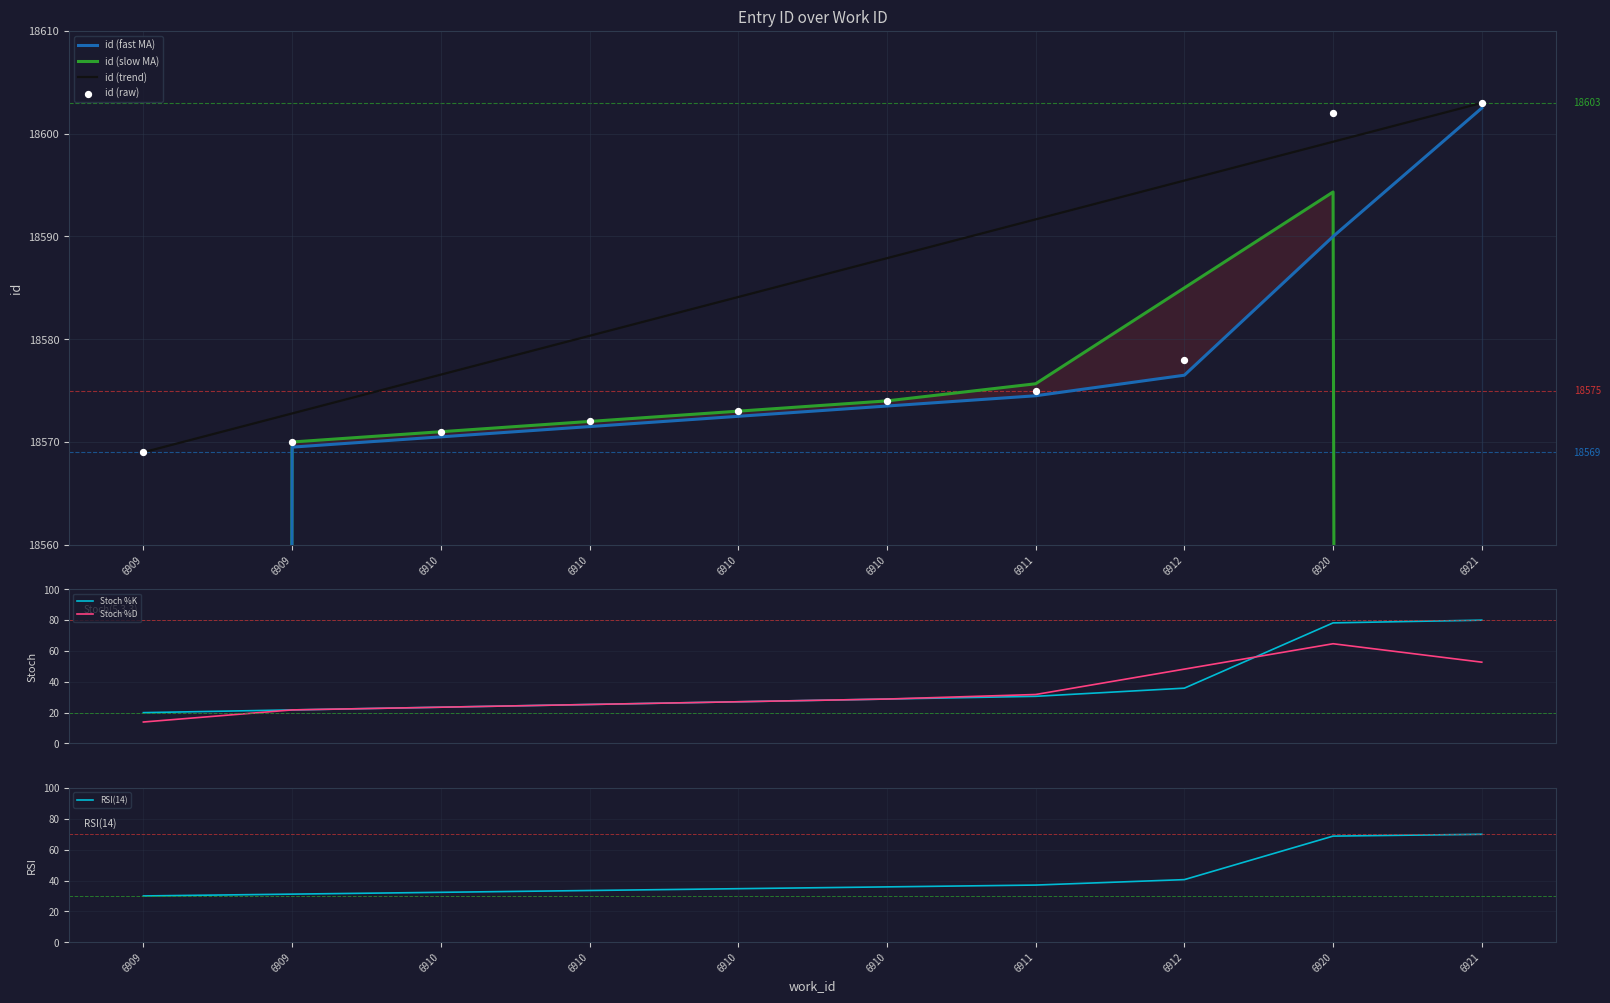

What is the change in value from 6909 to 6912?

+9